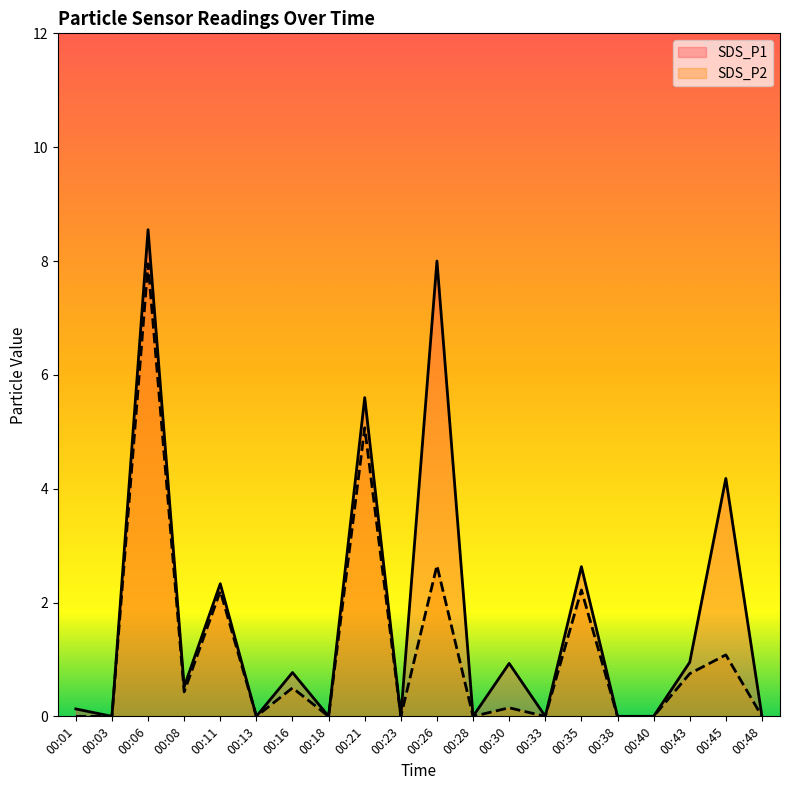

Rank the series by their maximum value, from lowest to highest.

SDS_P2, SDS_P1